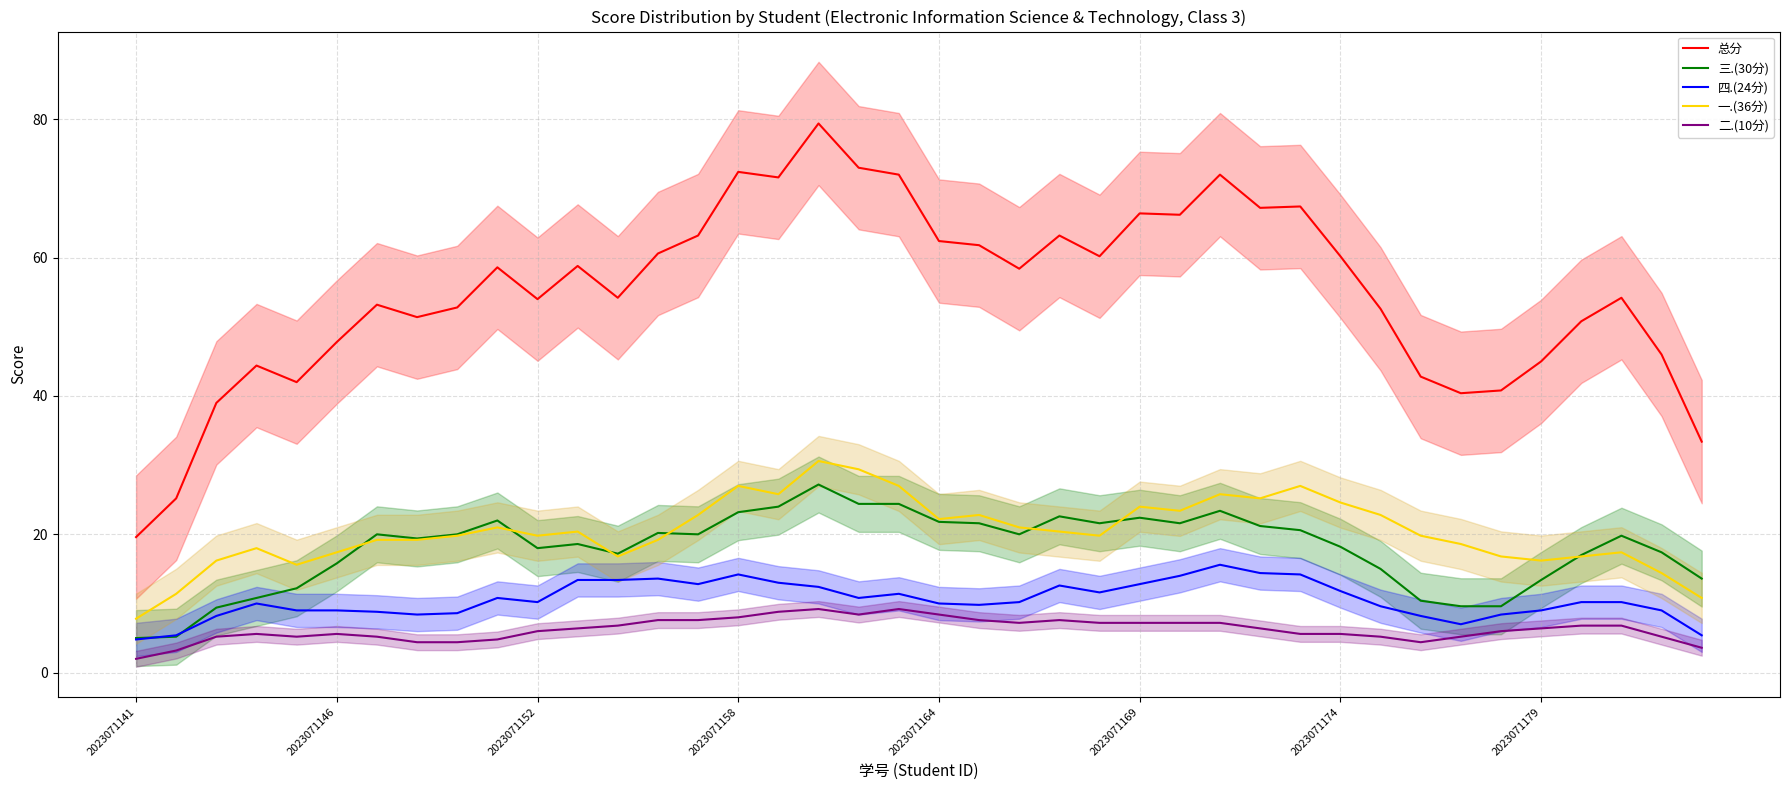

What are all the series names shown in the legend?

总分, 三.(30分), 四.(24分), 一.(36分), 二.(10分)